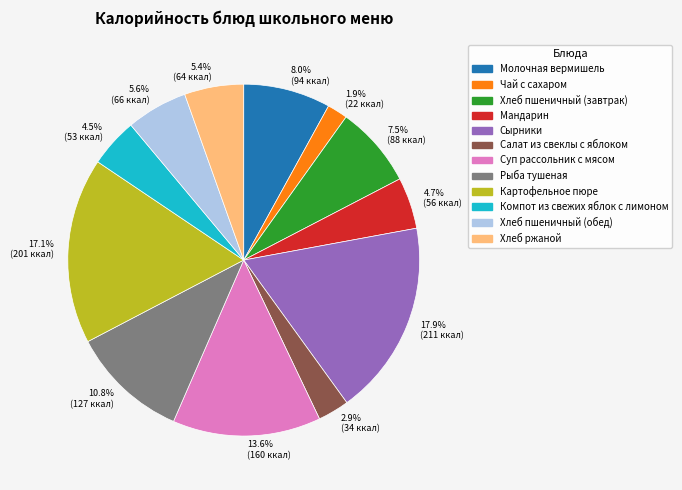

Which has a higher value, 10.8% (127 ккал) or 5.4% (64 ккал)?

10.8% (127 ккал)